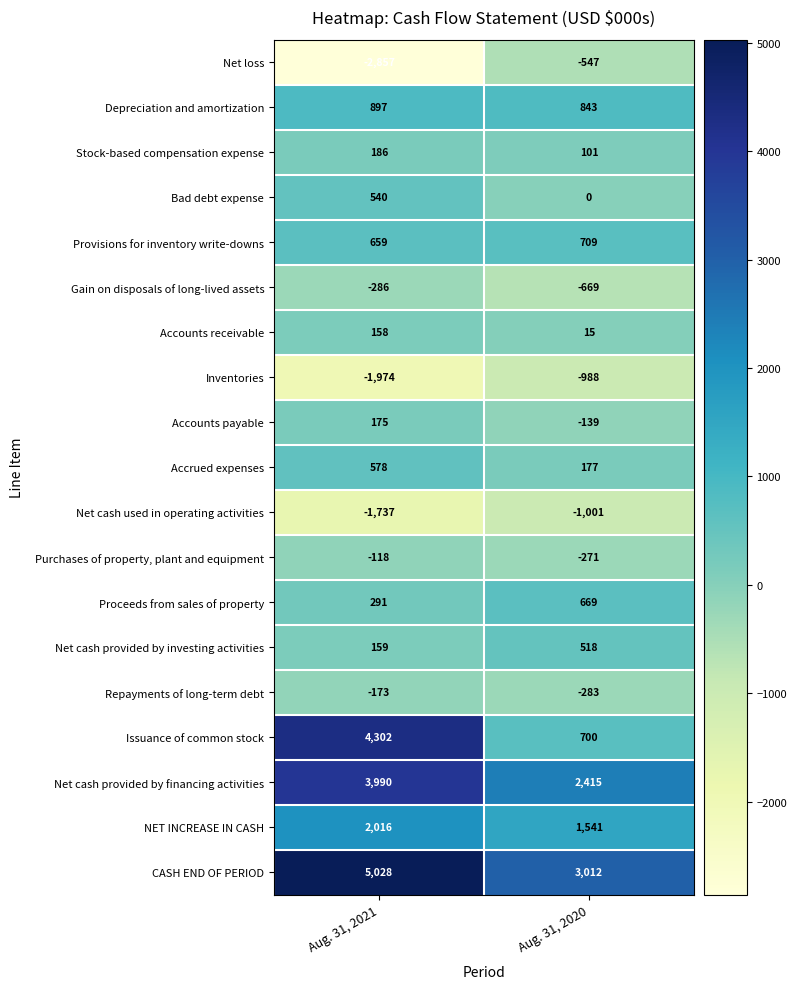

Is it true that CASH END OF PERIOD equals 1479 at Aug. 31, 2021?

False